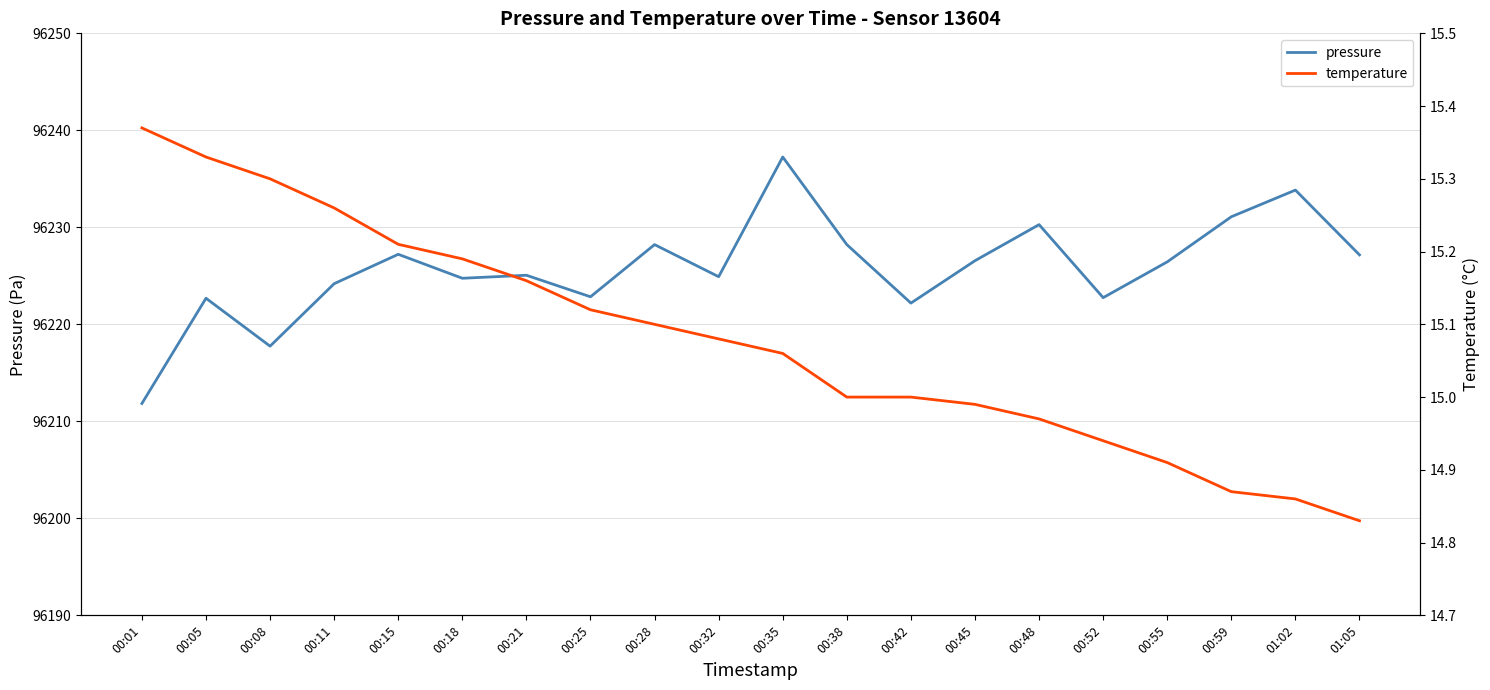

Which category has the lowest value across all series?

01:05